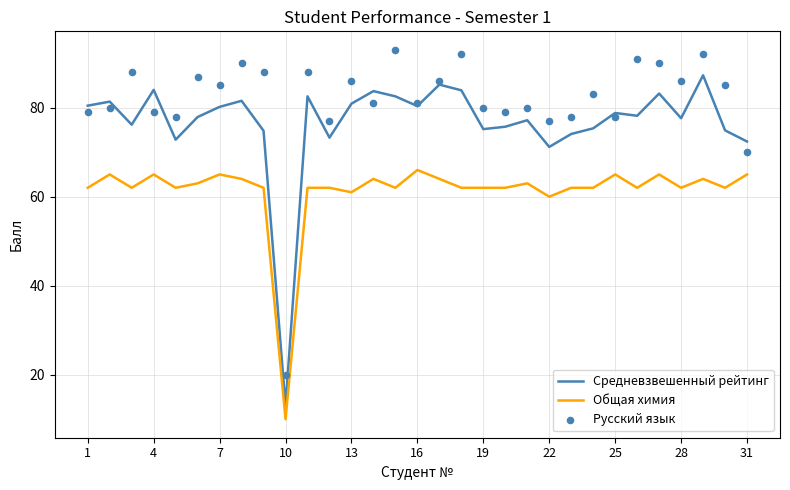

Which series has the largest Y range (max minus min)?

Средневзвешенный рейтинг